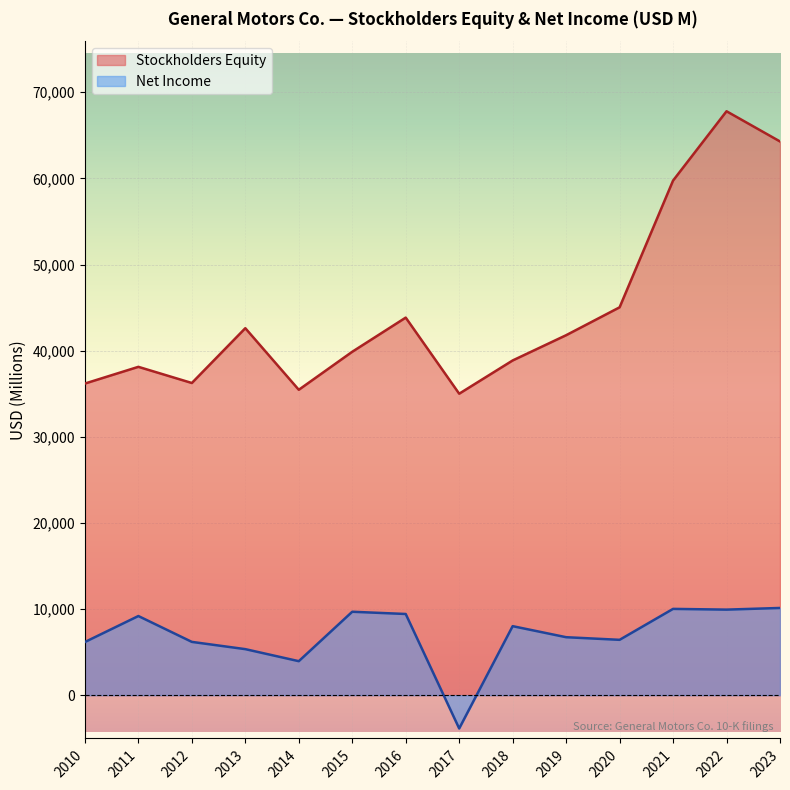

True or false: Stockholders Equity and Net Income cross at least once.

False